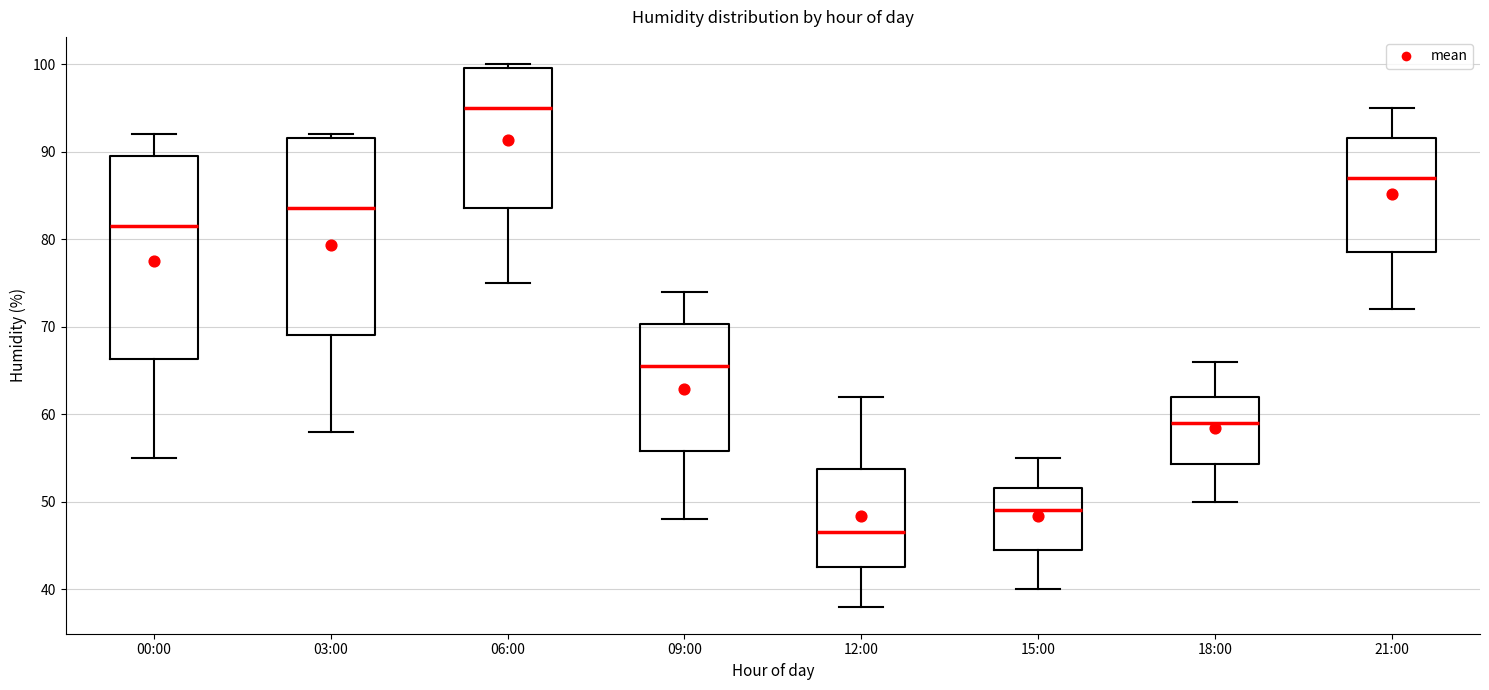

Reading left to right, read every box against the y-axis: the position of its median line, the range the box covers, and the ends of its whiskers. The values are not printed on the chart, so give them approximately, as read against the axis.

00:00: median 82, box 66 to 90, whiskers 55 to 92
03:00: median 84, box 69 to 92, whiskers 58 to 92 (just above the box's upper edge)
06:00: median 95, box 84 to 100, whiskers 75 to 100 (just above the box's upper edge)
09:00: median 66, box 56 to 70, whiskers 48 to 74
12:00: median 47, box 43 to 54, whiskers 38 to 62
15:00: median 49, box 45 to 52, whiskers 40 to 55
18:00: median 59, box 54 to 62, whiskers 50 to 66
21:00: median 87, box 79 to 92, whiskers 72 to 95